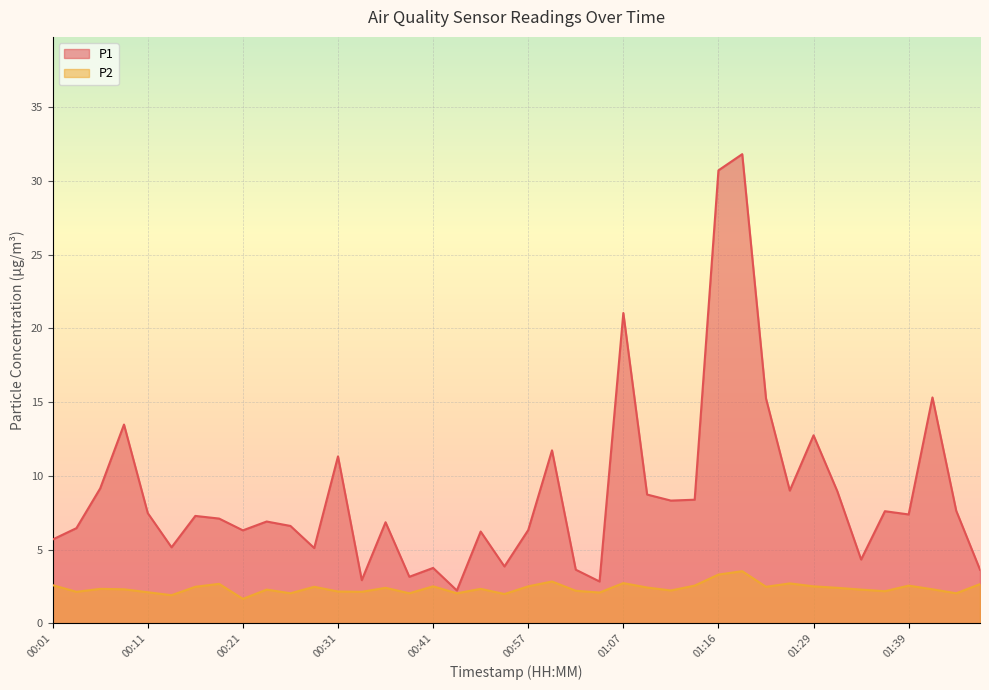

Rank the series by their maximum value, from highest to lowest.

P1, P2